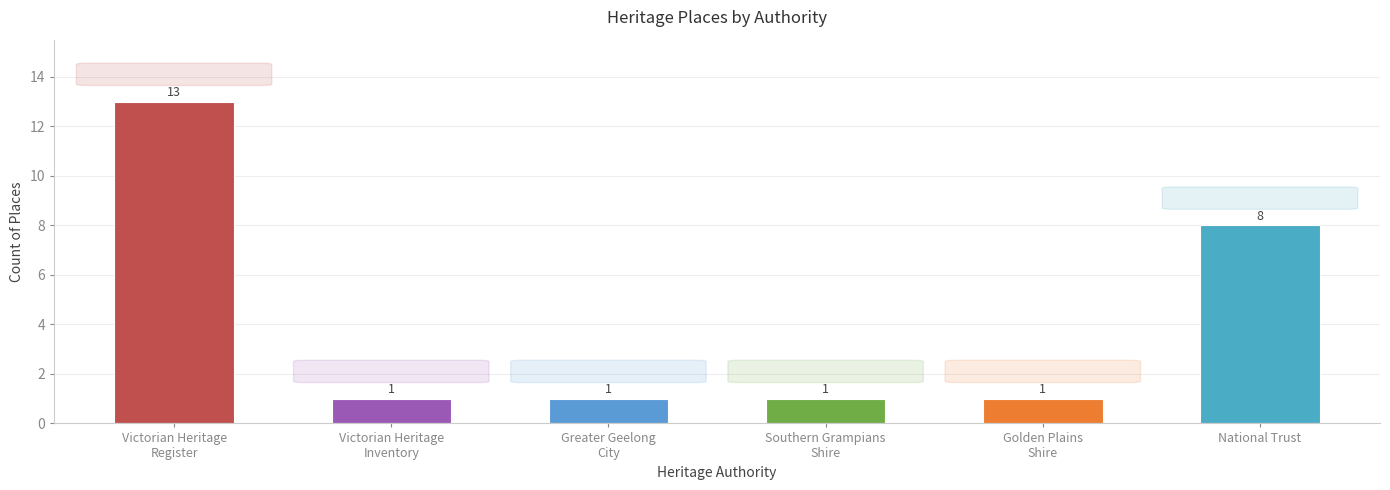

What is the greatest value displayed?

13